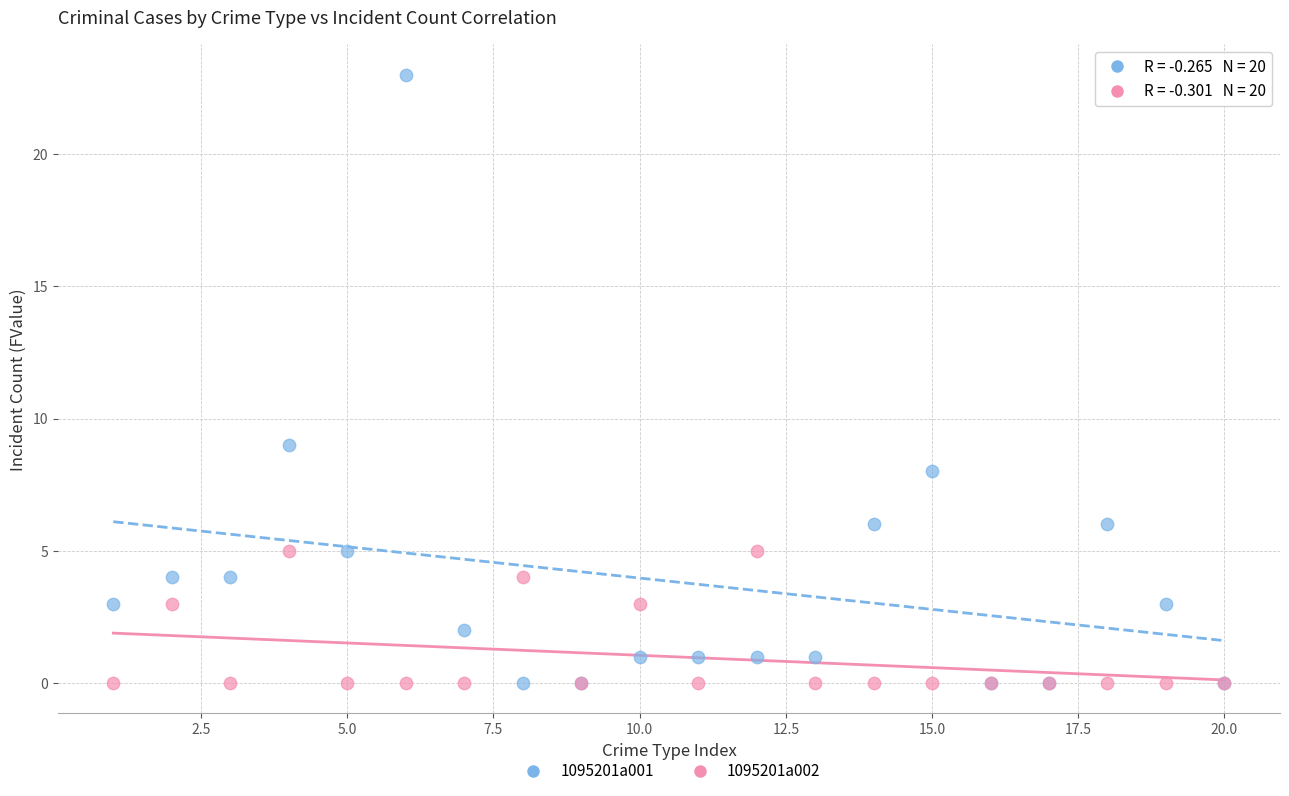

Across all series, what Y value is closest to 11?

9